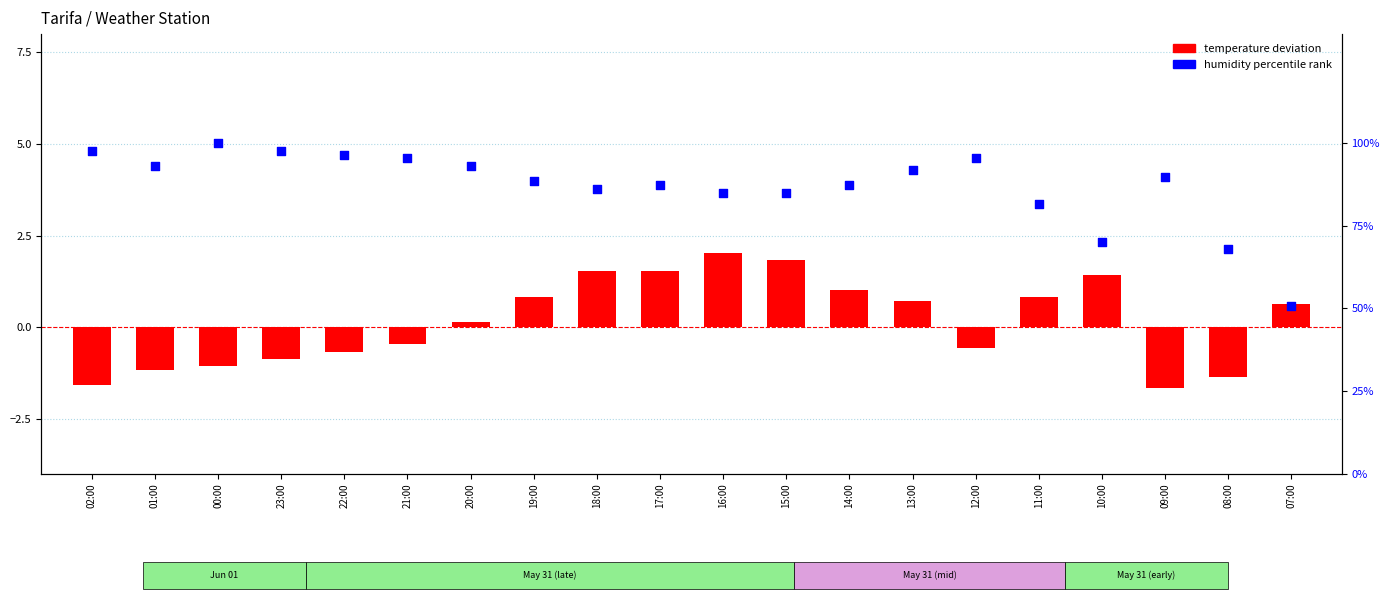

What are all the series names shown in the legend?

temperature deviation, humidity percentile